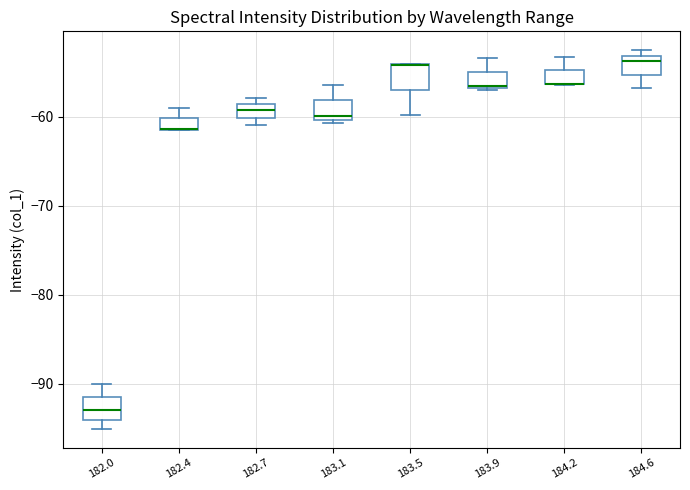

Where is the upper edge of the box at x = 182.4 on the y-axis? The values are not printed on the chart, so give them approximately, as read against the axis.

-60